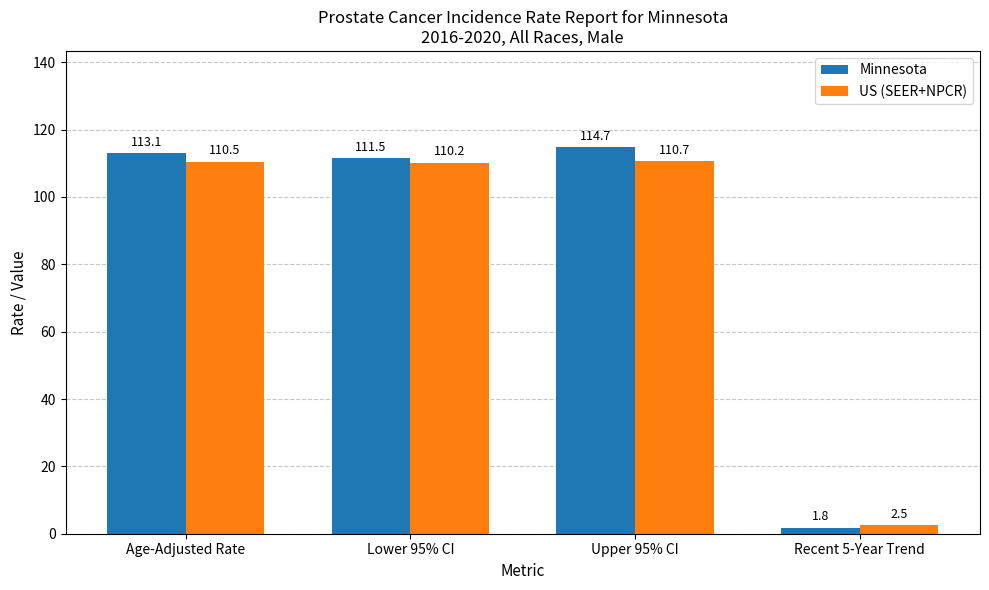

Is it true that US (SEER+NPCR) equals 22.2 at Upper 95% CI?

False